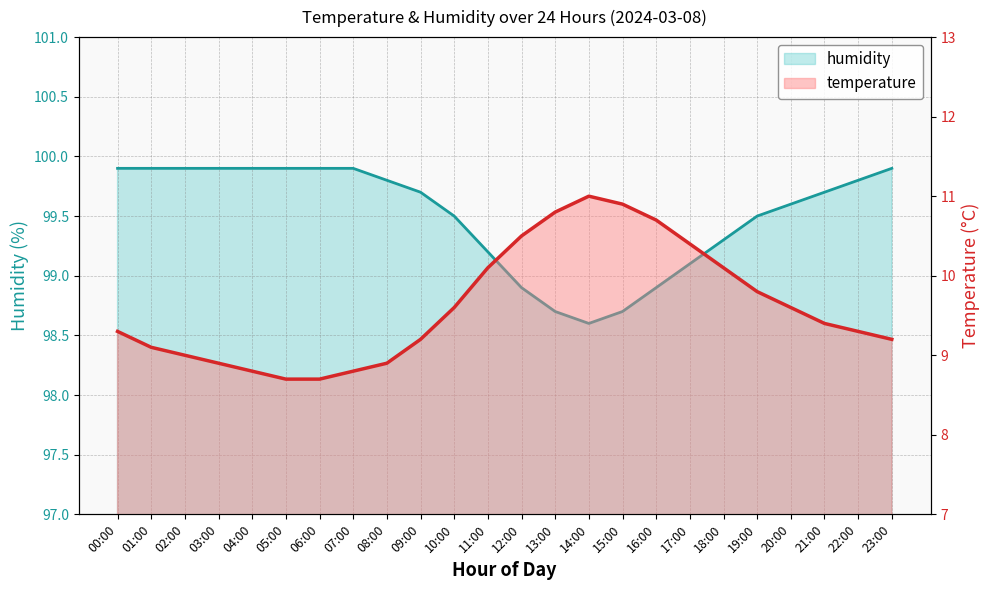

How many lines are shown in the chart?

2